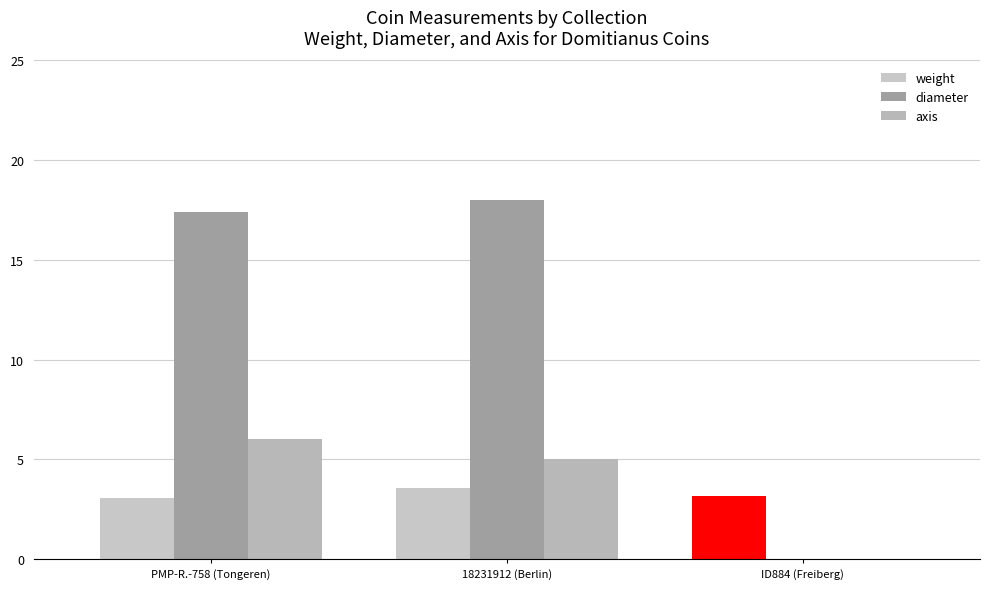

What is the highest value of the diameter series?

18.0